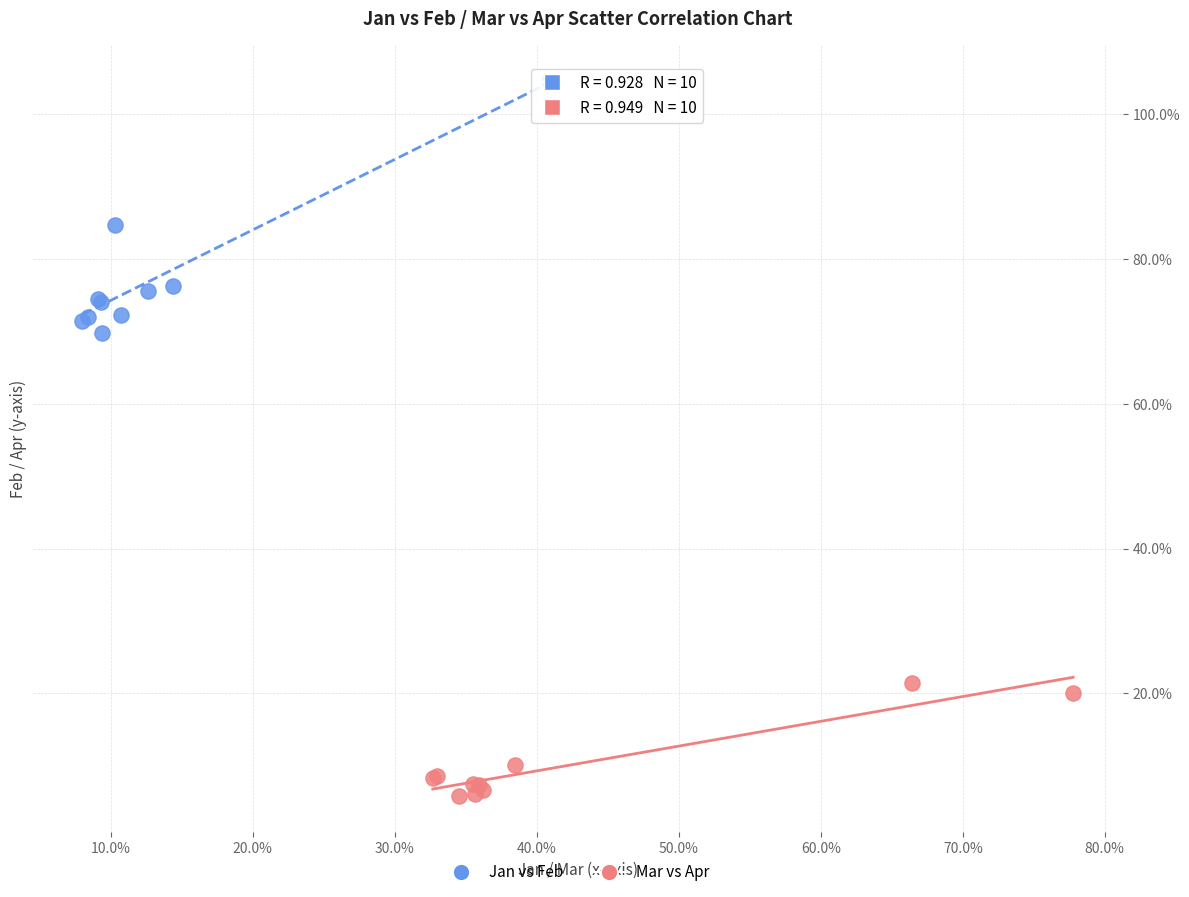

Which series has the widest spread of Y values?

Jan vs Feb